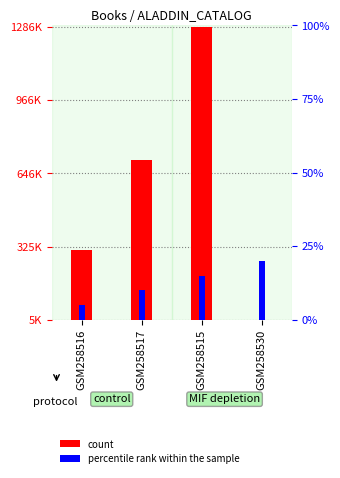

What value does the percentile rank within the sample series have at GSM258530?

4